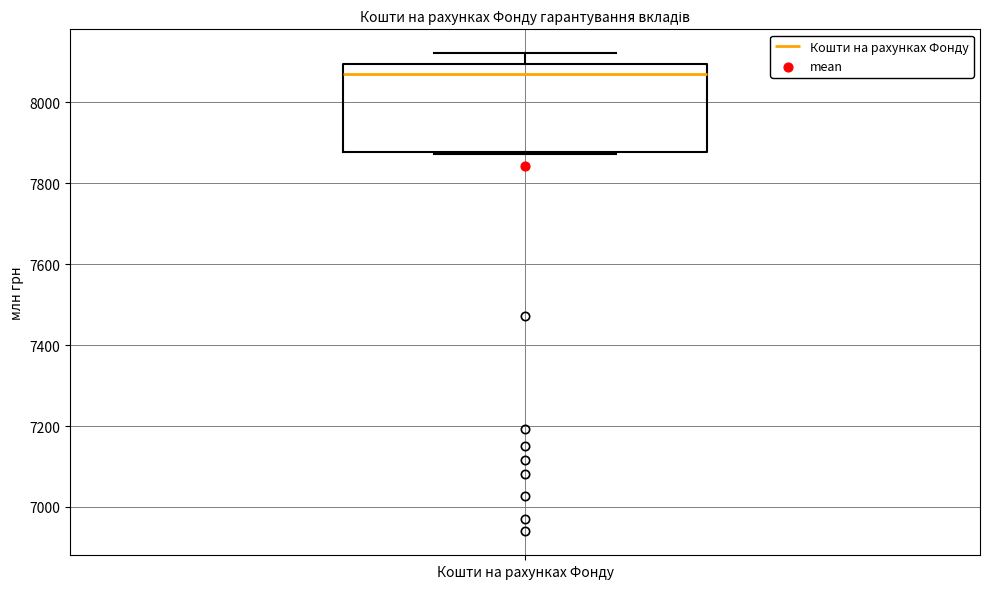

Where is the upper edge of the box for Кошти на рахунках Фонду on the y-axis? The values are not printed on the chart, so give them approximately, as read against the axis.

8100